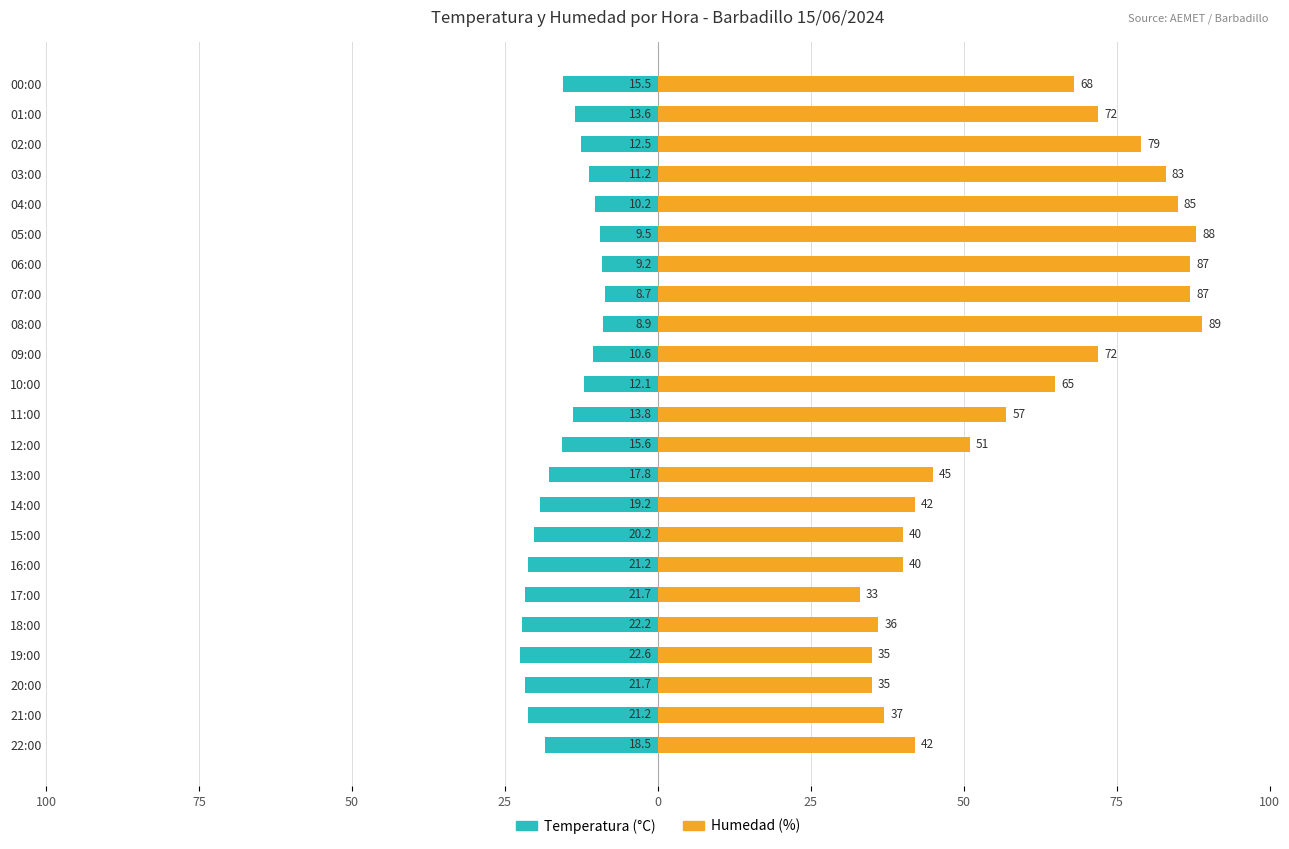

What is the average value of the Humedad (%) series?

59.5